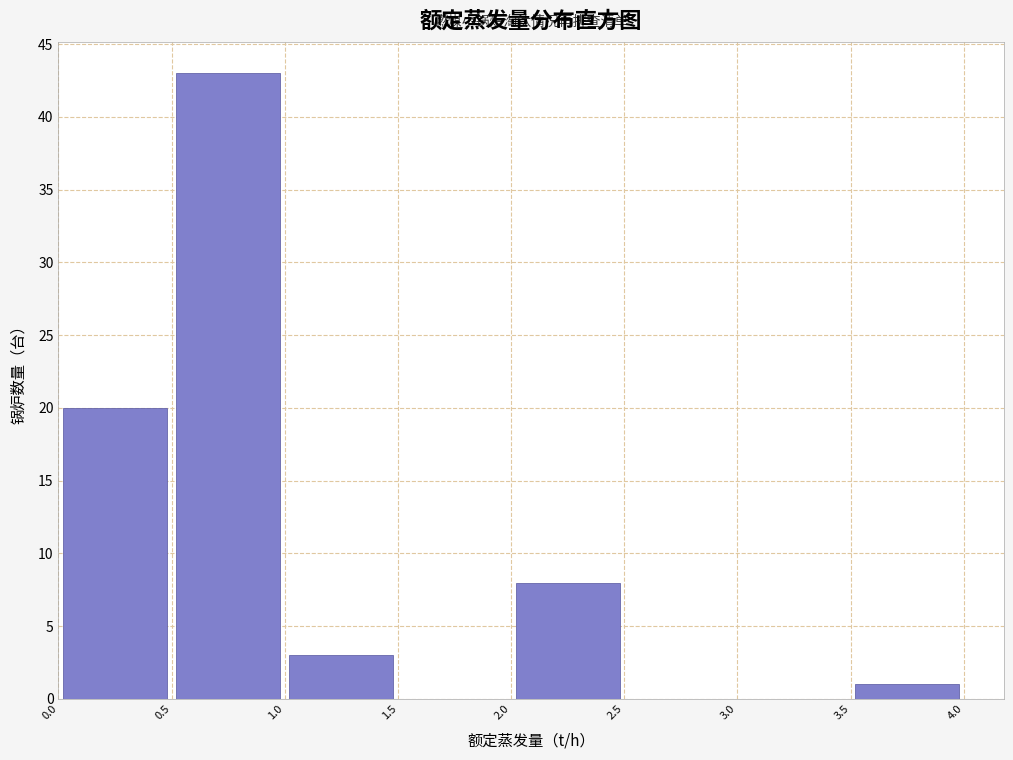

Which range on the x-axis has the tallest bar?

0.5 to 1.0